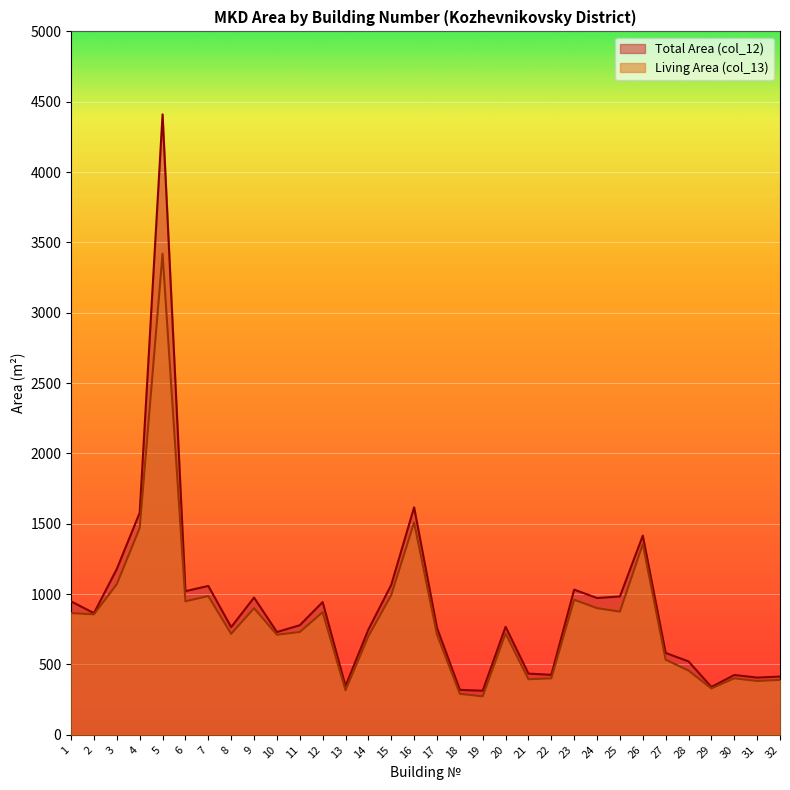

Which has a higher value, 28 or 31?

28